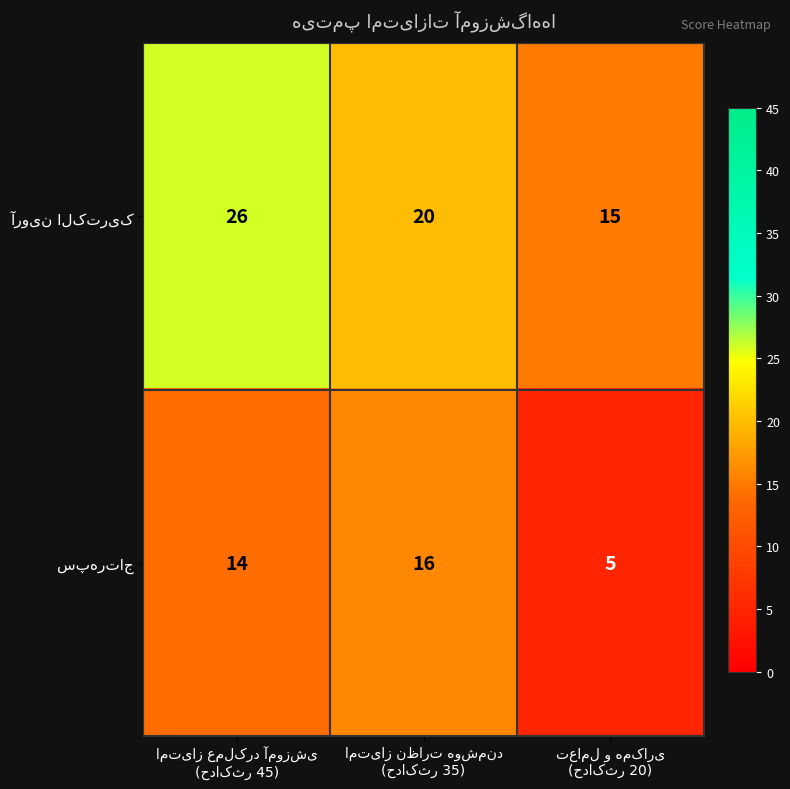

At how many categories does at least one series exceed 10?

3